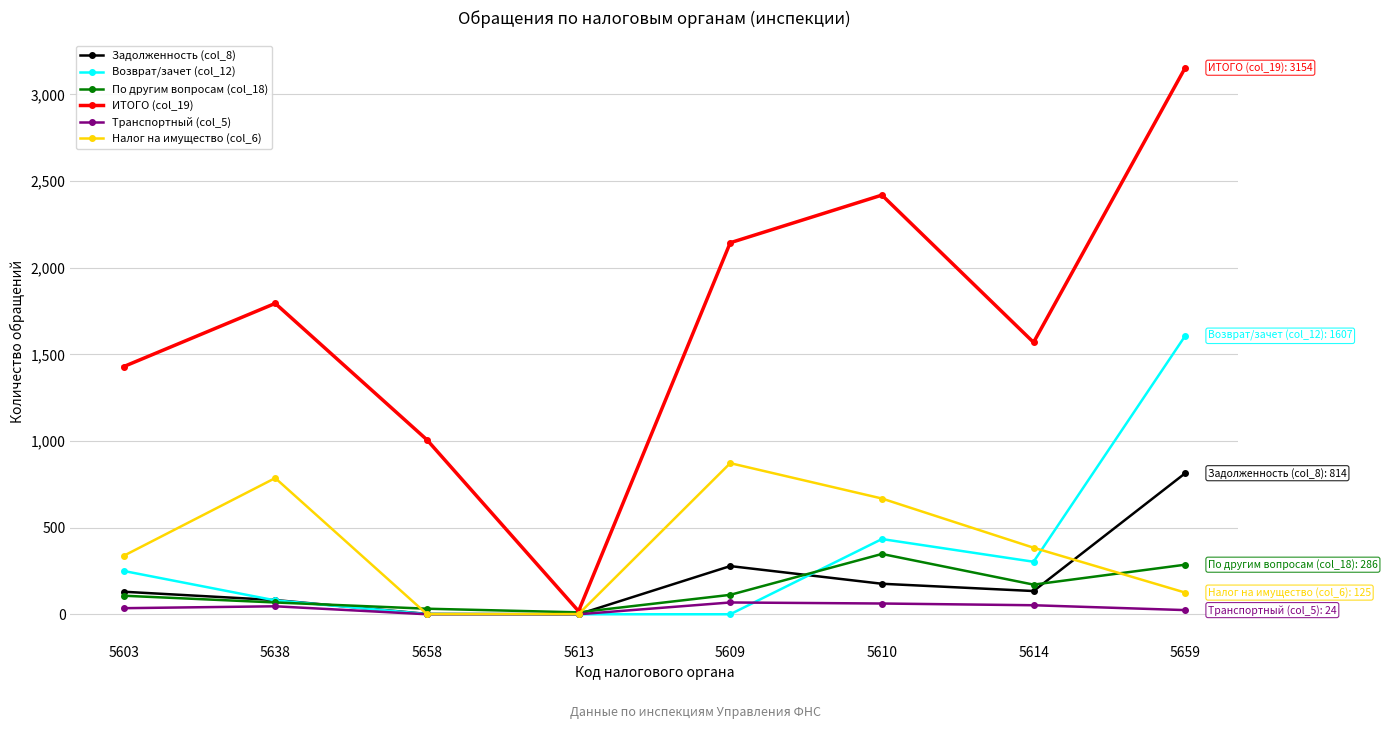

True or false: ИТОГО (col_19) has more than 1 points higher than both neighbors.

True